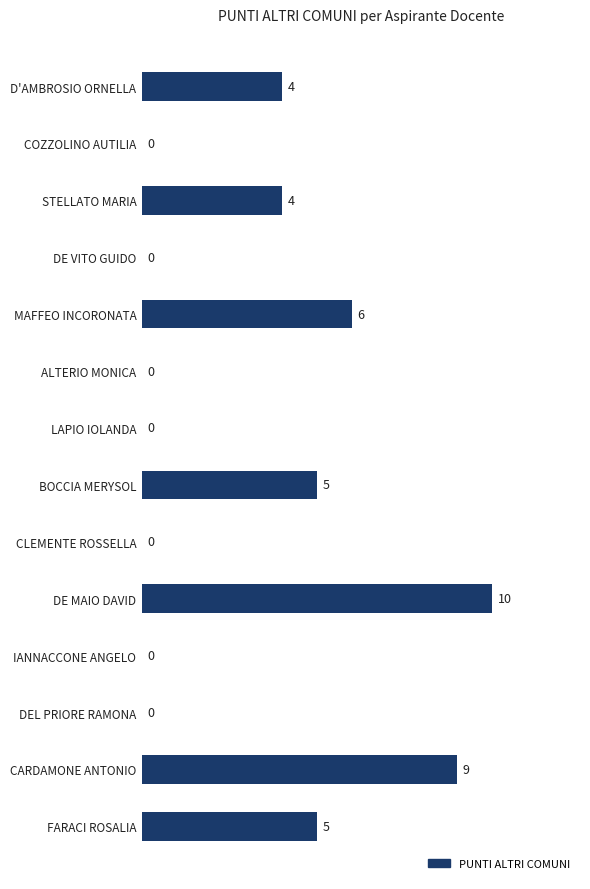

What is the sum of all values?

43